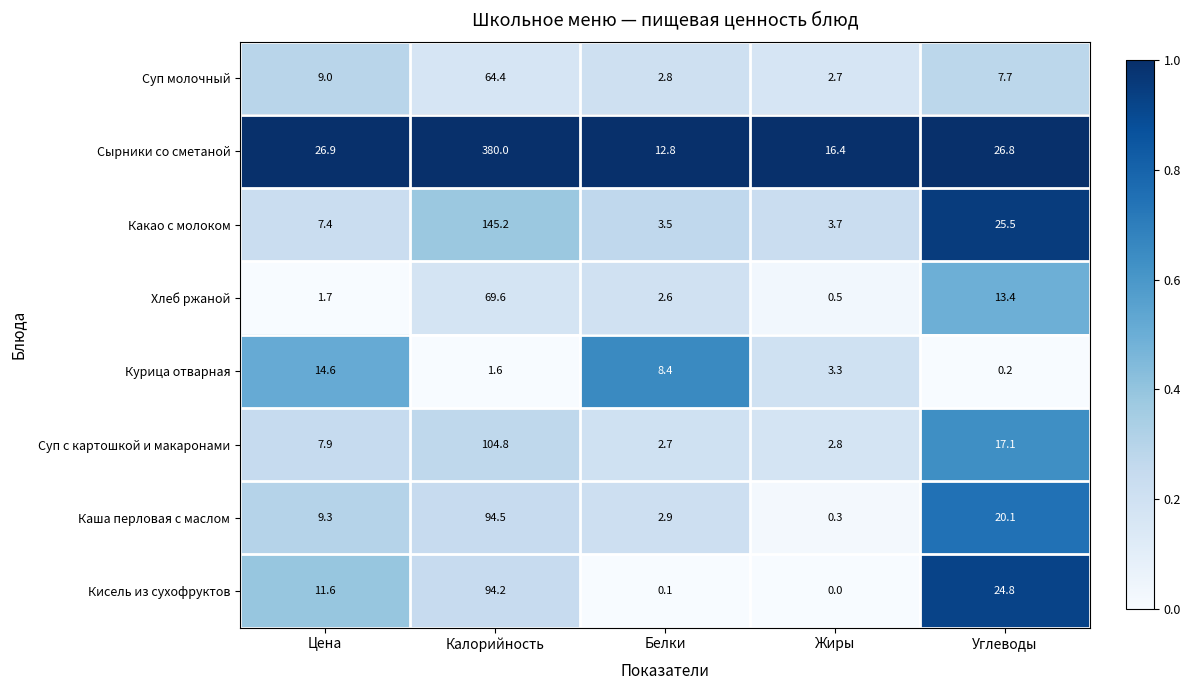

What is the greatest value displayed?

380.0